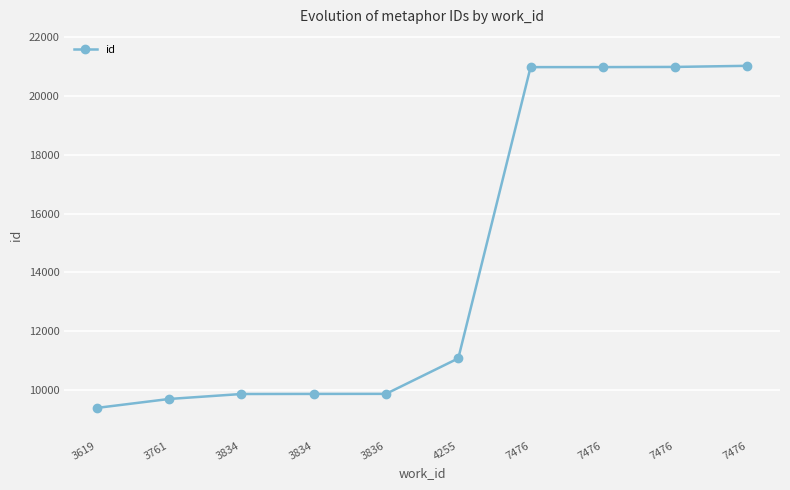

How many data points are less than 11077?

5